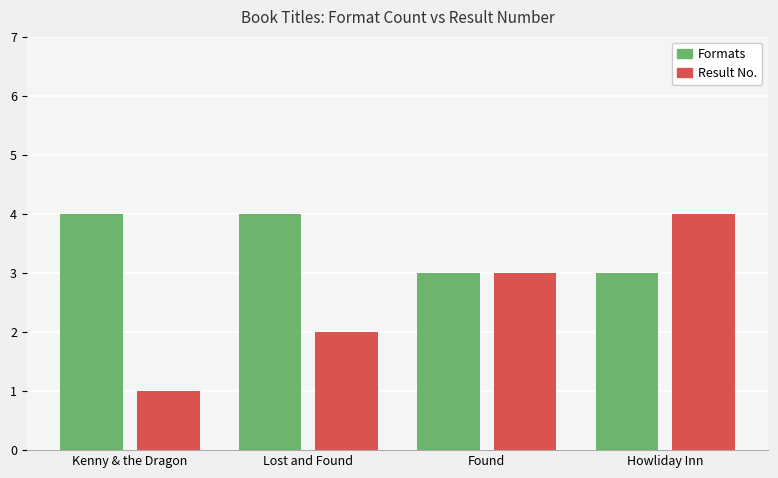

What is the minimum value shown in the chart?

1